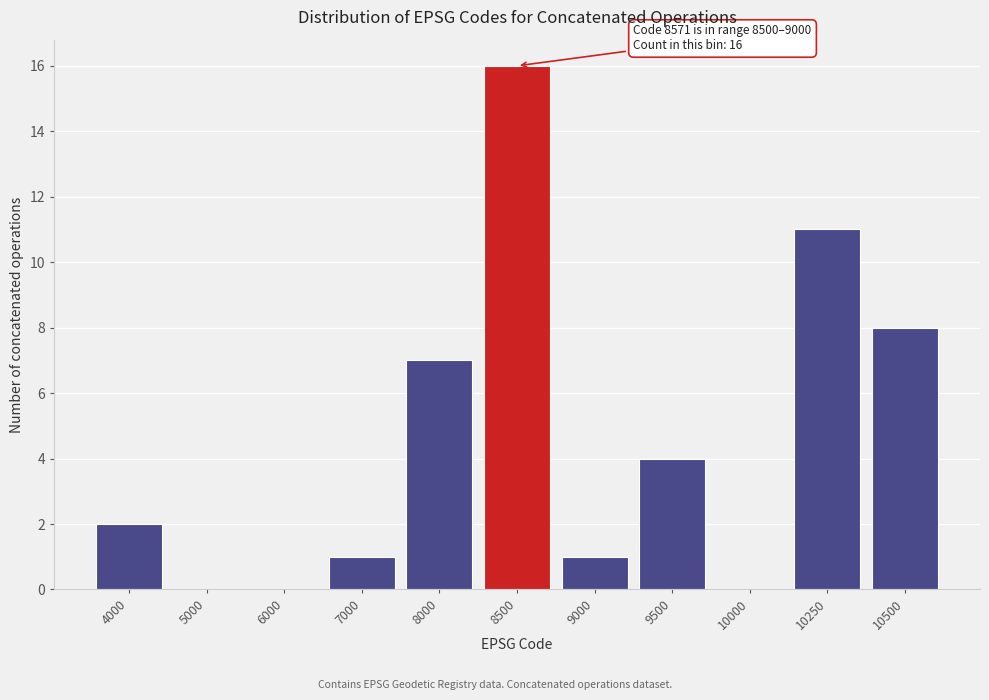

Reading left to right, list all the values displayed in this chart.

4000=2	5000=0	6000=0	7000=1	8000=7	8500=16	9000=1	9500=4	10000=0	10250=11	10500=8